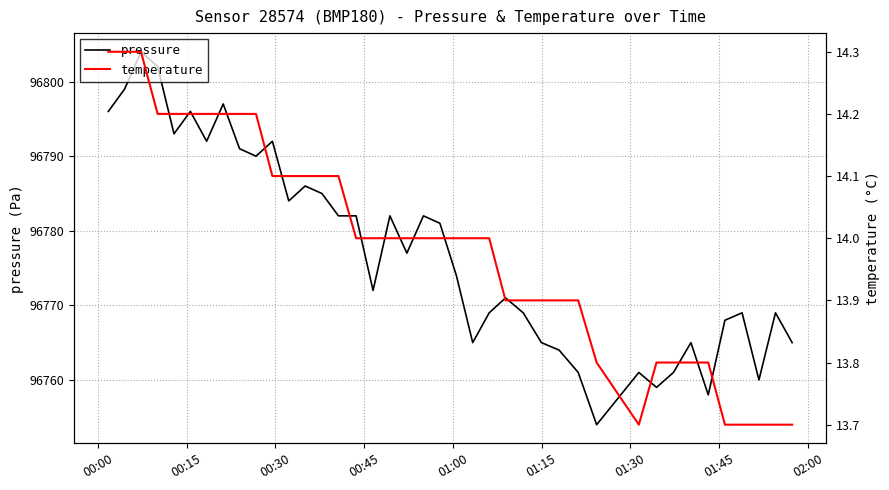

True or false: temperature and pressure cross at least once.

False